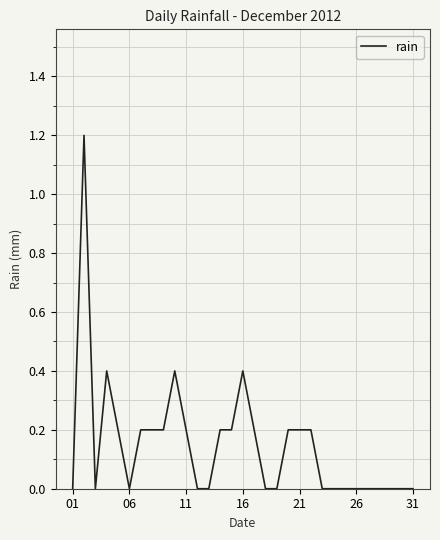

What is the difference between the maximum and minimum values?

1.2